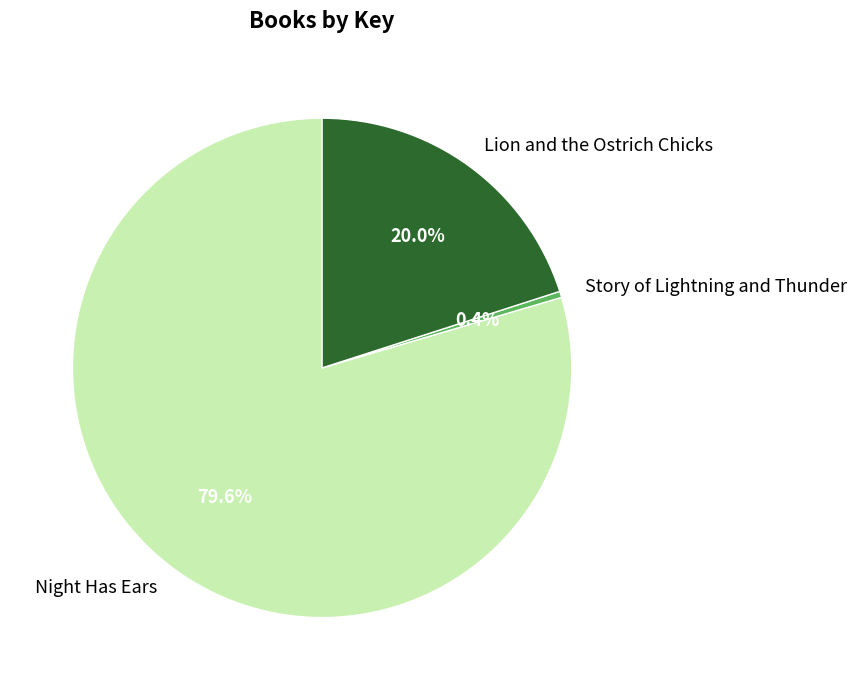

Is there a majority slice in this chart?

Yes